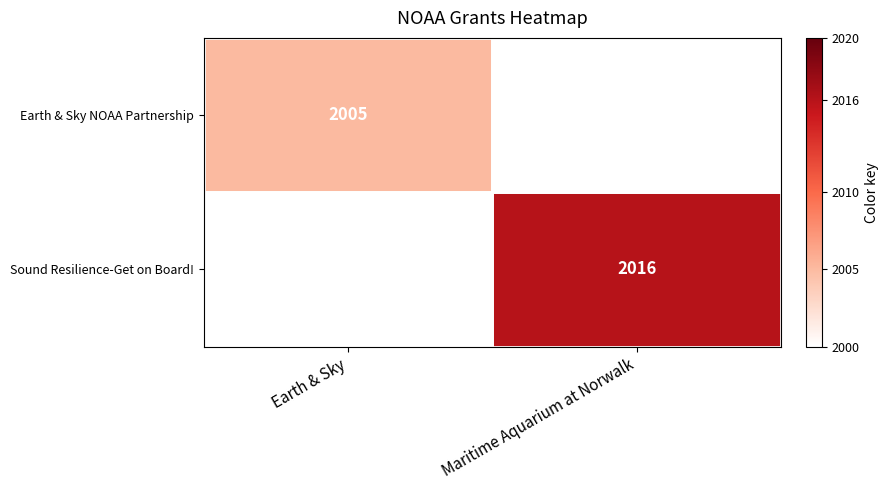

The value of Sound Resilience-Get on Board! at Maritime Aquarium at Norwalk is 2016. True or false?

True